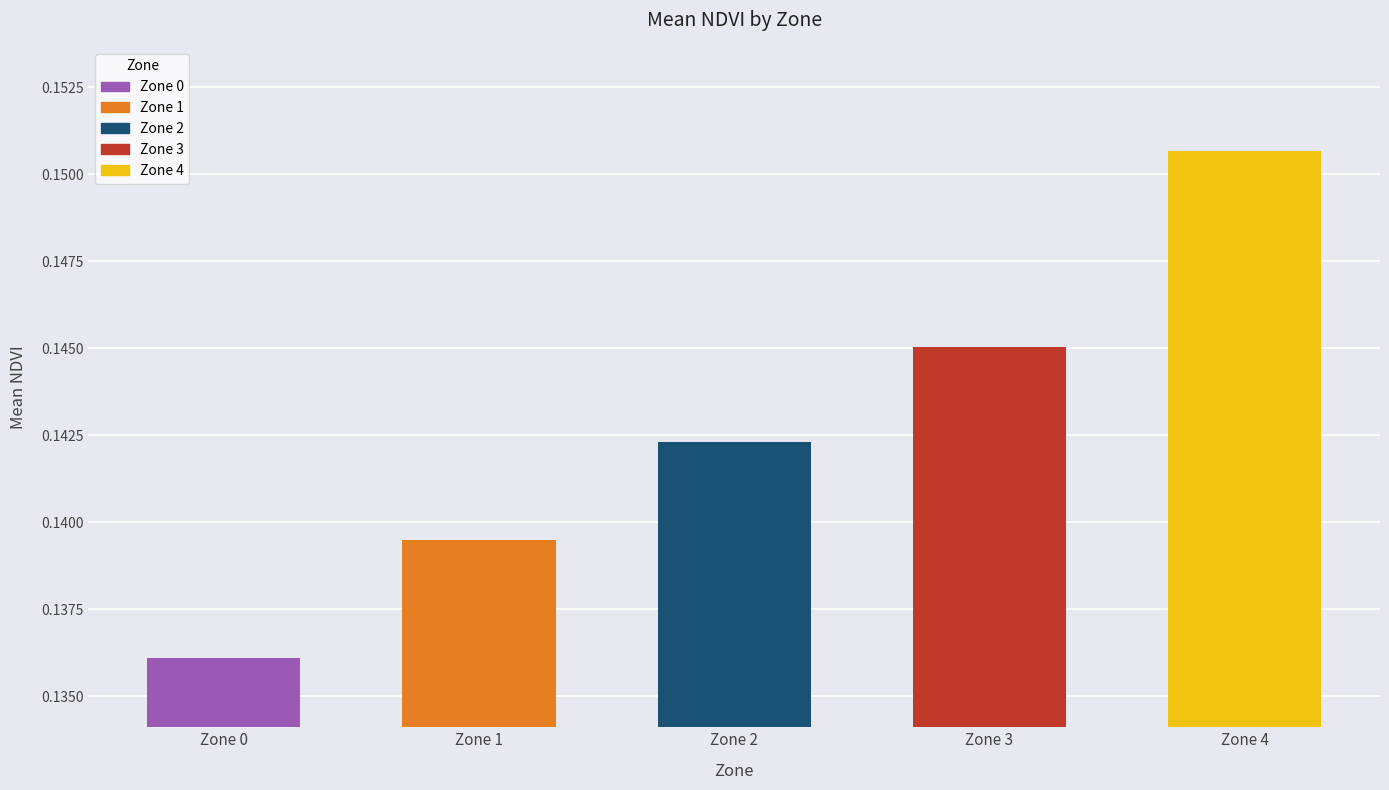

How many bars are there in total?

5